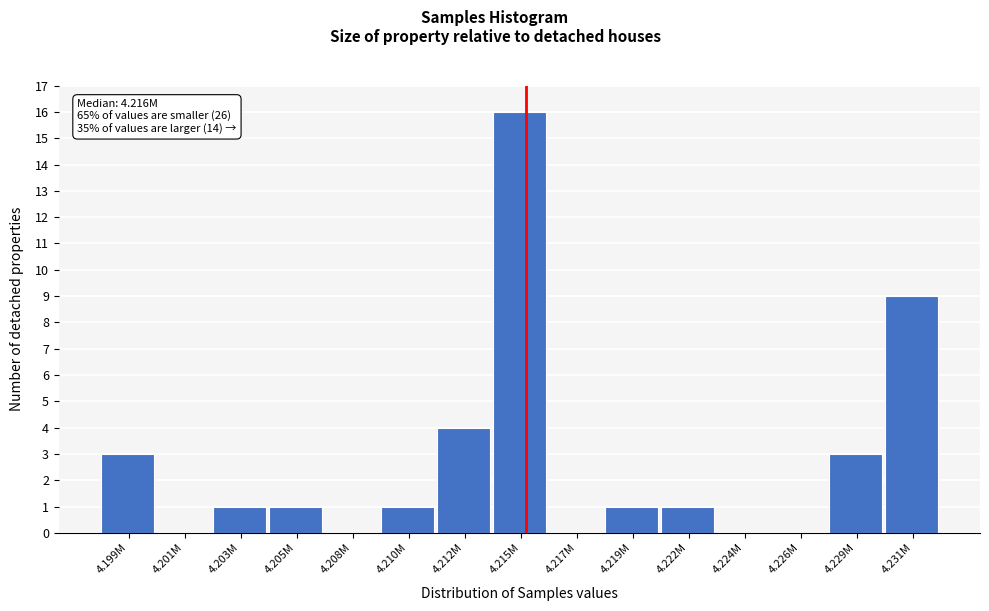

Reading left to right, list all the values displayed in this chart.

4.199M=3	4.201M=0	4.203M=1	4.205M=1	4.208M=0	4.210M=1	4.212M=4	4.215M=16	4.217M=0	4.219M=1	4.222M=1	4.224M=0	4.226M=0	4.229M=3	4.231M=9